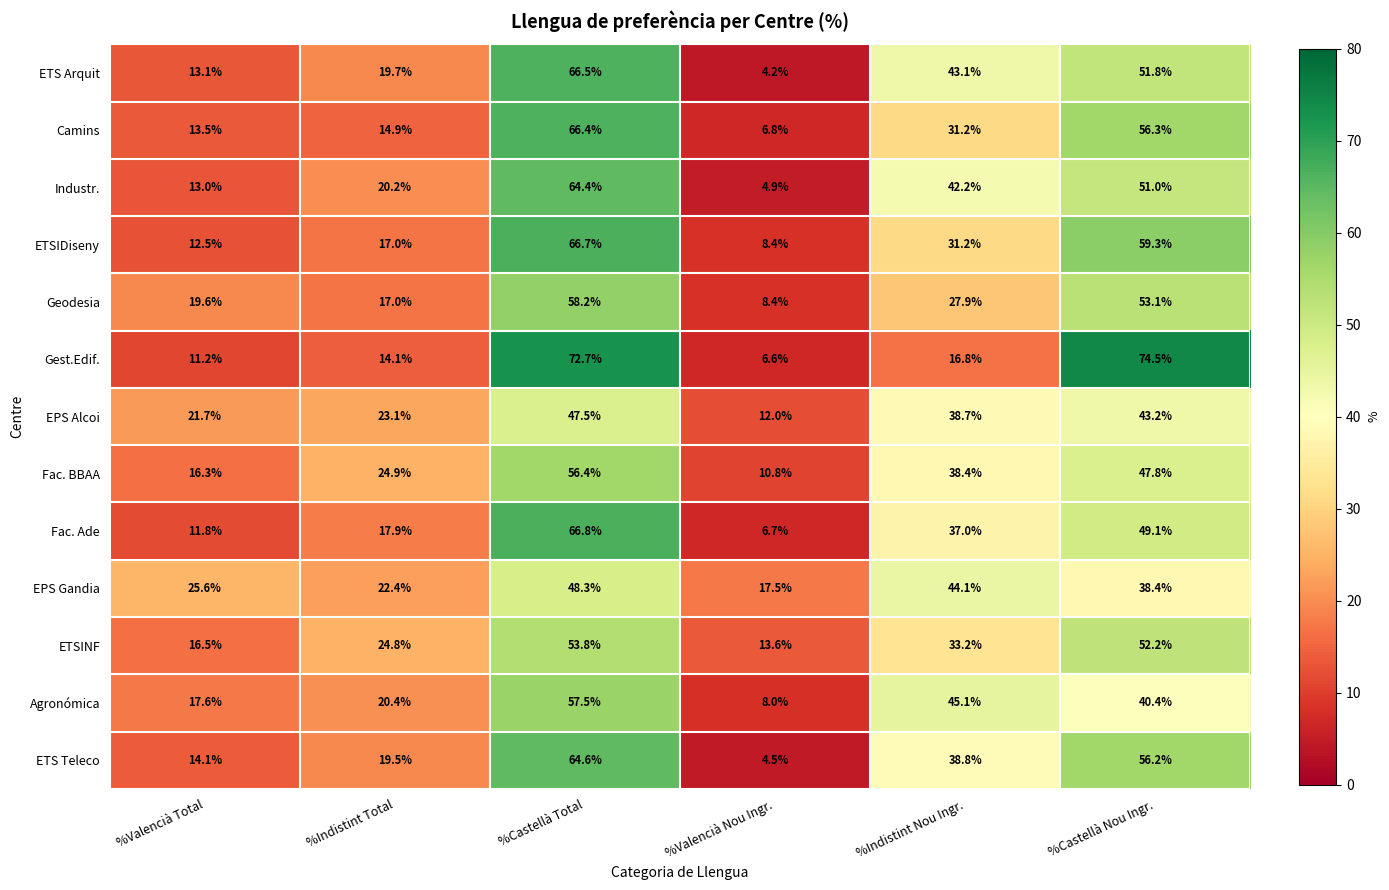

Rank the series by their maximum value, from lowest to highest.

EPS Alcoi, EPS Gandia, ETSINF, Fac. BBAA, Agronómica, Geodesia, Industr., ETS Teleco, Camins, ETS Arquit, ETSIDiseny, Fac. Ade, Gest.Edif.